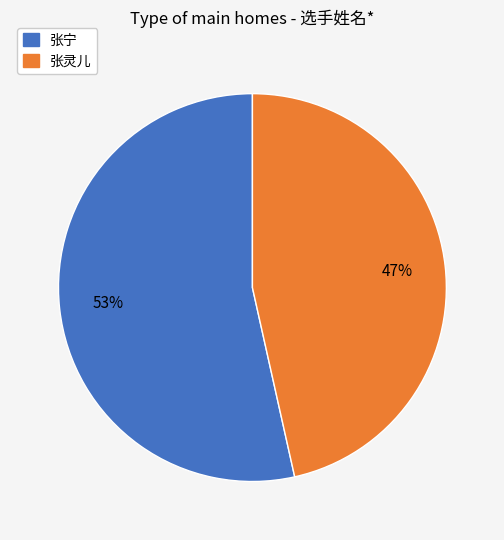

Does any single category account for the majority?

Yes